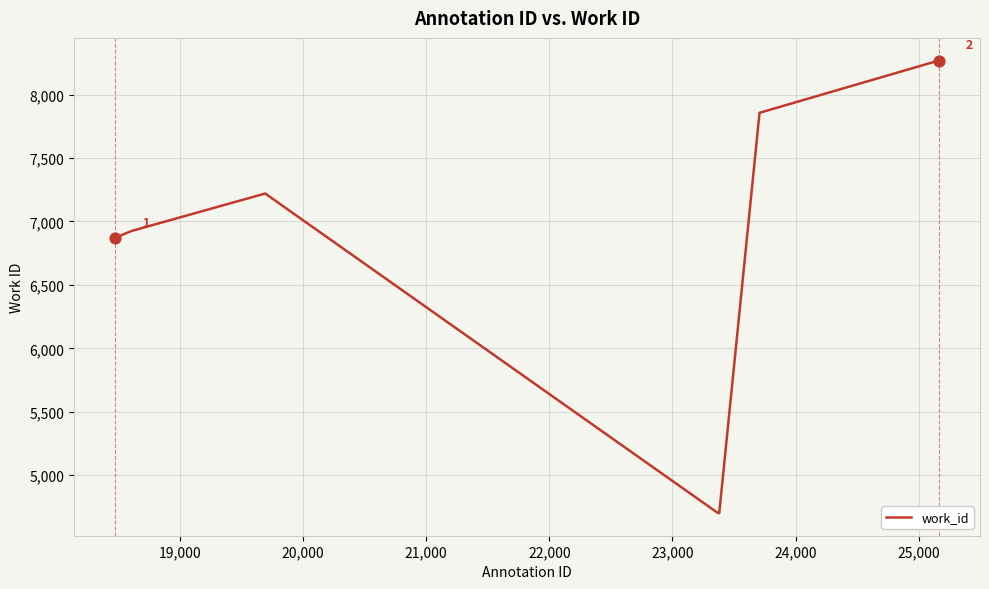

What is the greatest value displayed?

8268